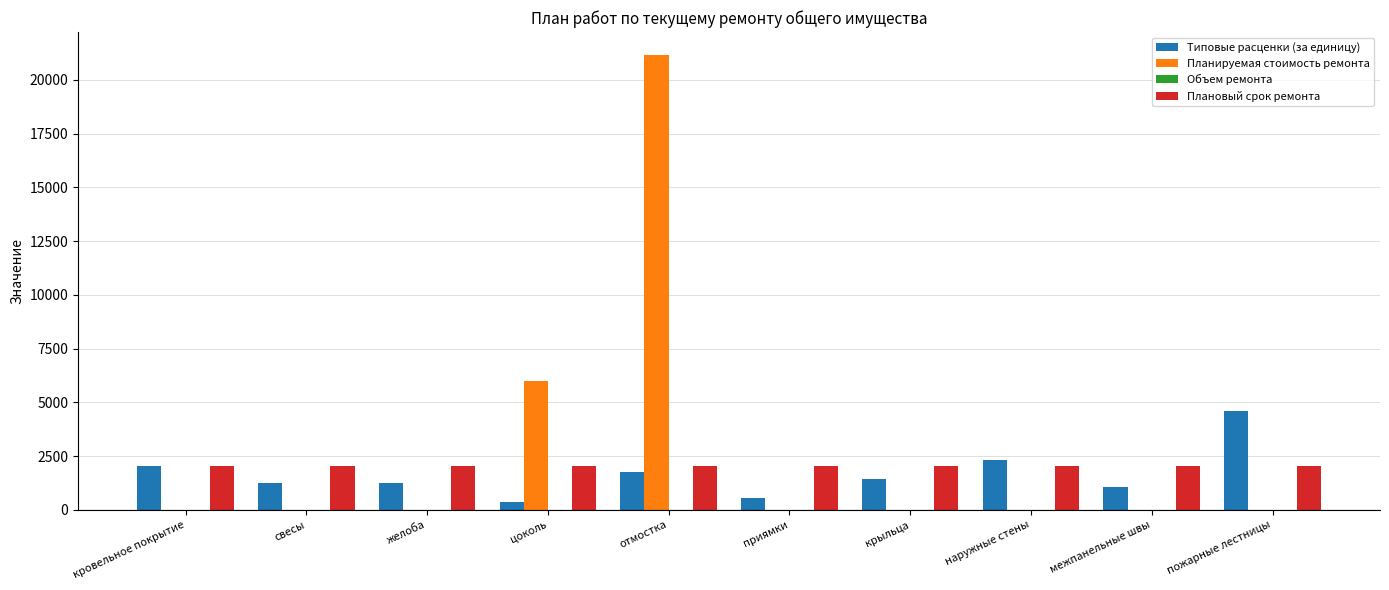

Which series has the largest total across all categories?

Планируемая стоимость ремонта